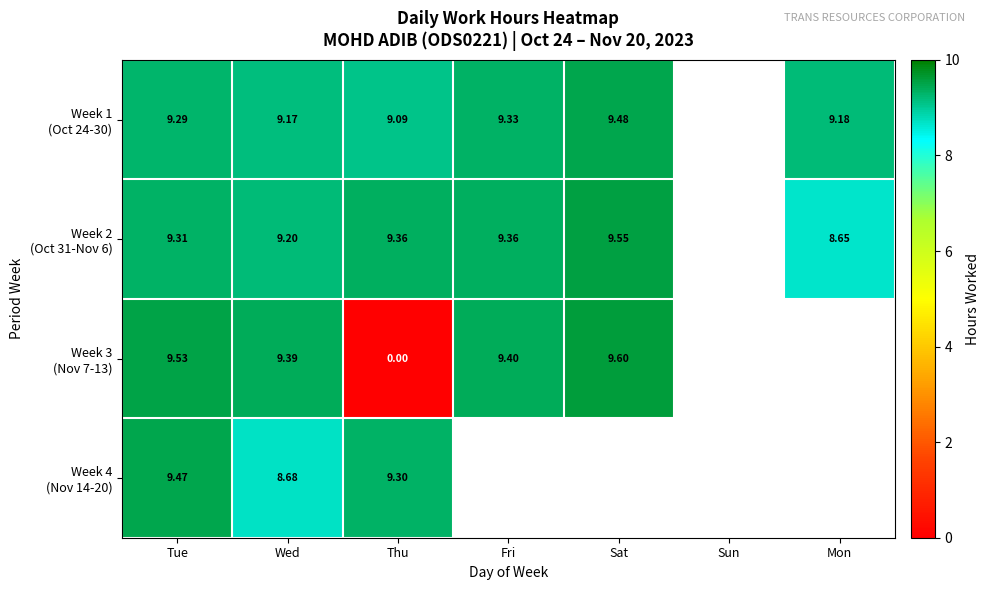

What is the minimum value for Week 4 (Nov 14-20)?

8.7